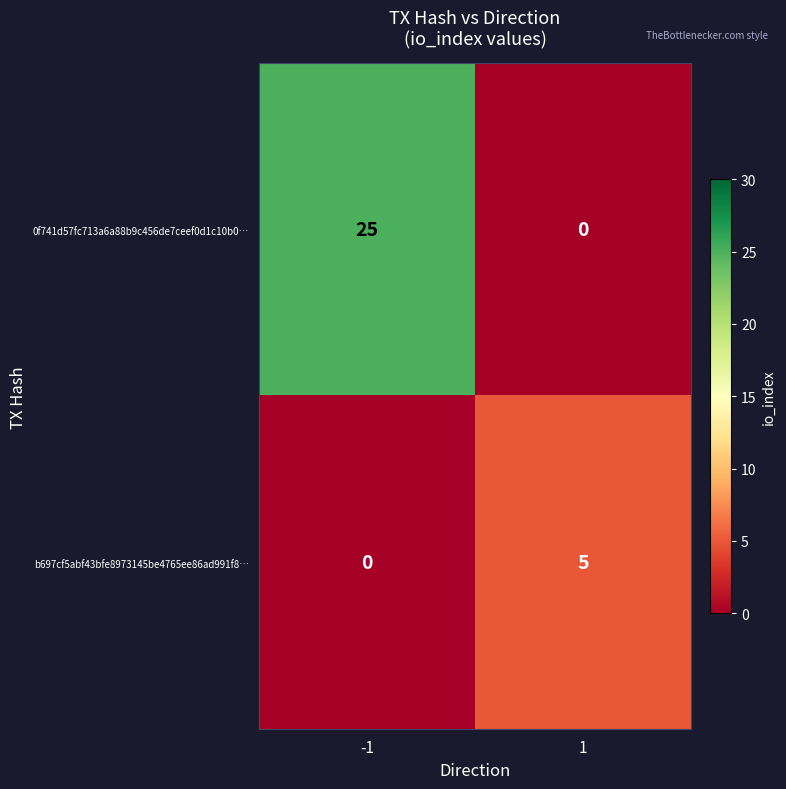

What is the greatest value displayed?

25